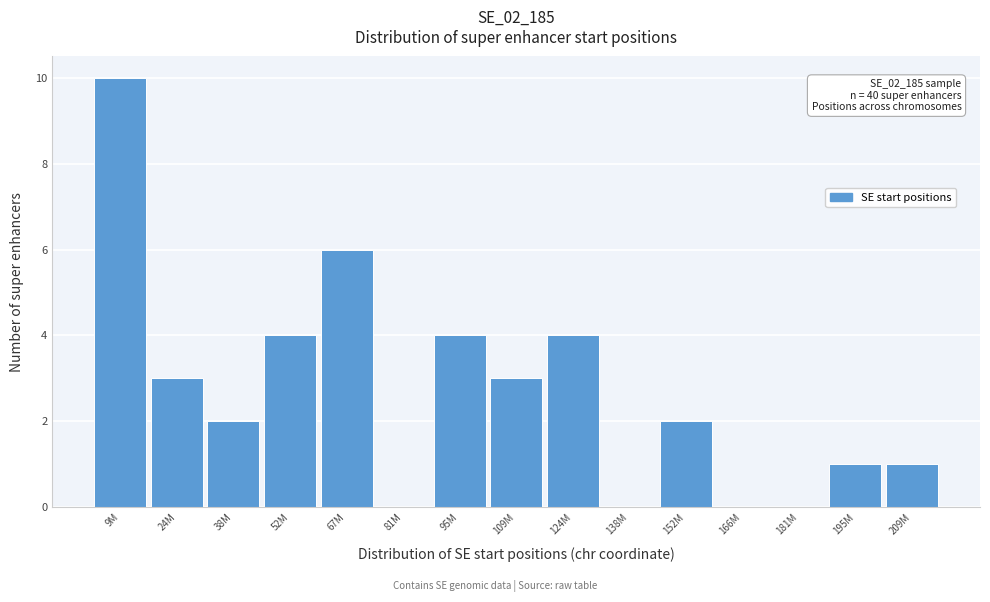

Reading left to right, list all the values displayed in this chart.

9M=10	24M=3	38M=2	52M=4	67M=6	81M=0	95M=4	109M=3	124M=4	138M=0	152M=2	166M=0	181M=0	195M=1	209M=1